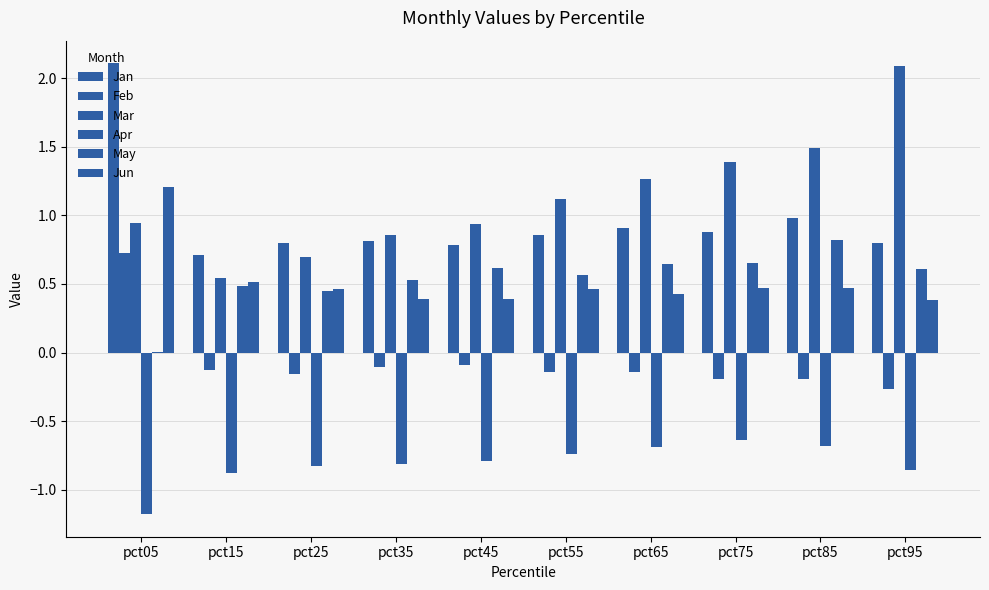

At how many categories does at least one series exceed 1?

6